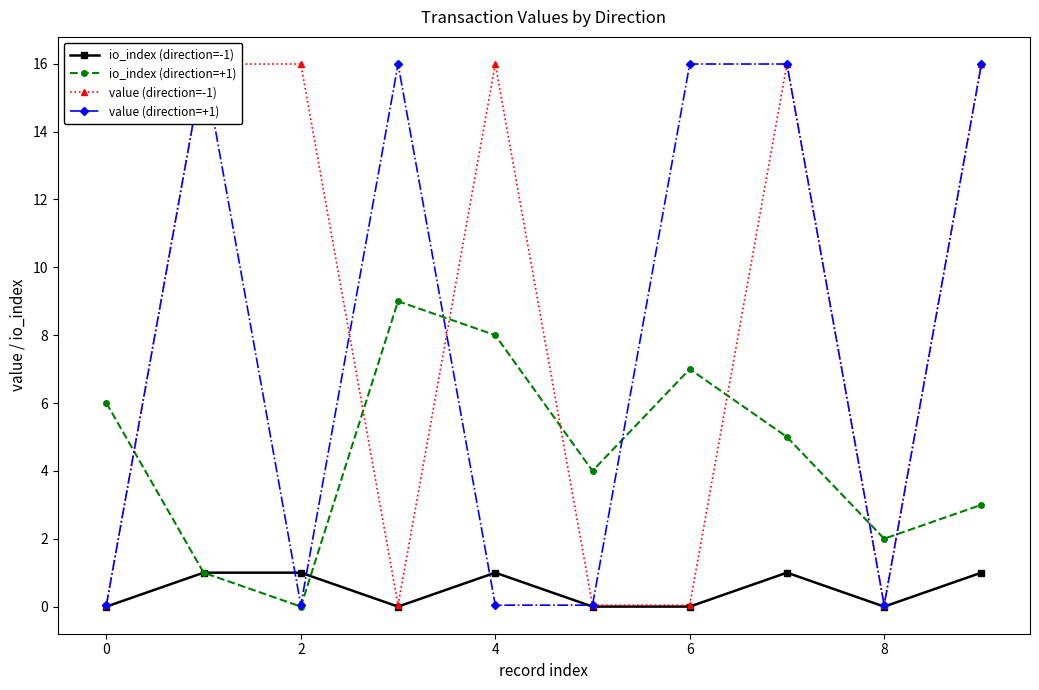

True or false: io_index (direction=+1) has a value of 6 at 0.

True